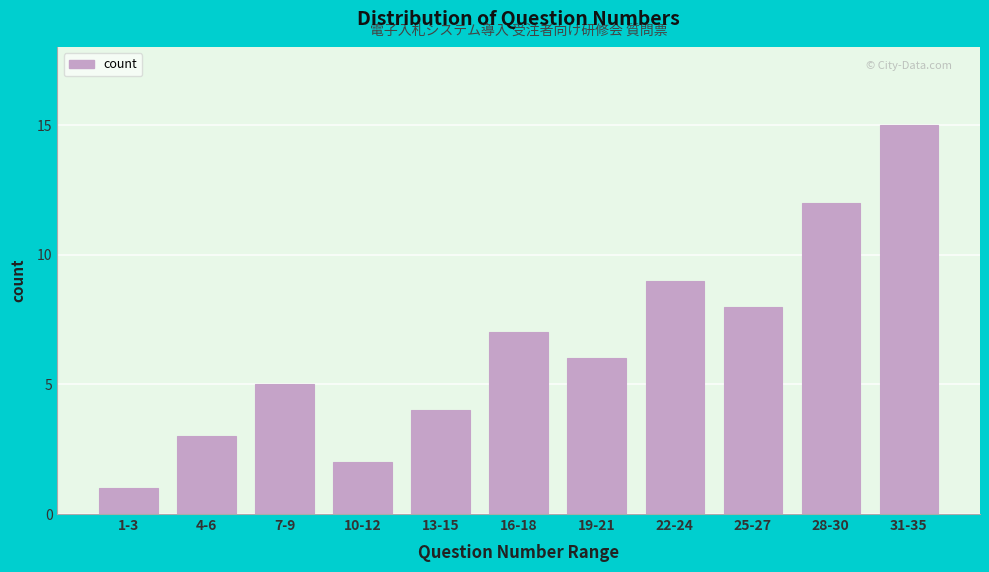

Reading left to right, extract all data points from this chart.

1-3=1	4-6=3	7-9=5	10-12=2	13-15=4	16-18=7	19-21=6	22-24=9	25-27=8	28-30=12	31-35=15